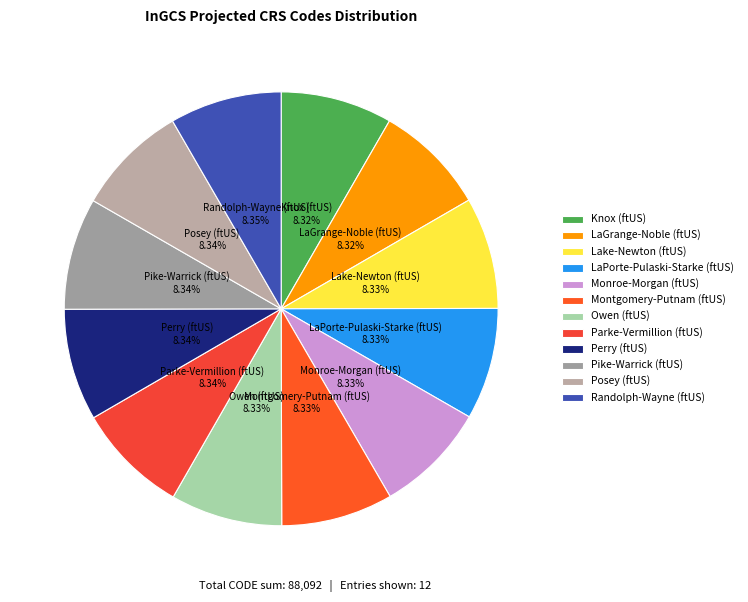

What portion of the pie excludes Monroe-Morgan (ftUS)?

91.7%